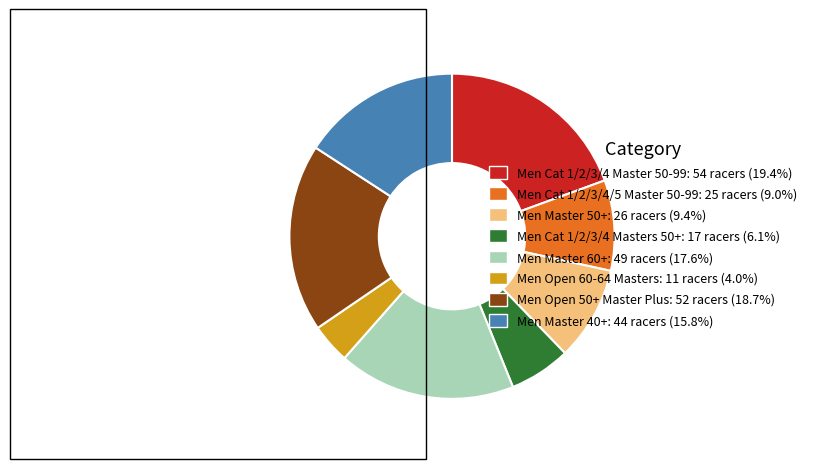

True or false: Men Cat 1/2/3/4 Masters 50+ accounts for 1% of the total.

False